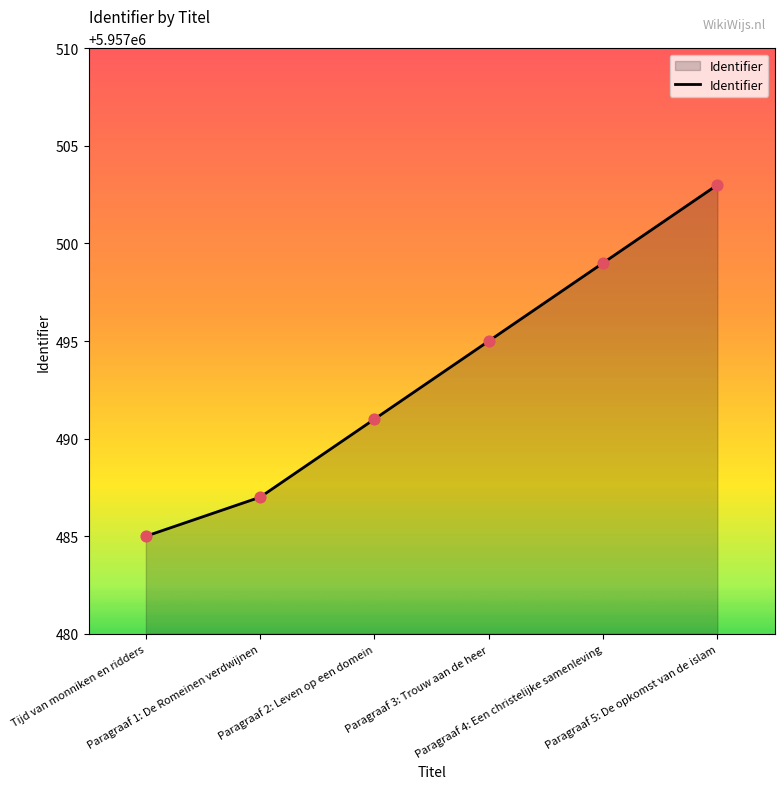

What is the change in value from Paragraaf 3: Trouw aan de heer to Paragraaf 4: Een christelijke samenleving?

+4